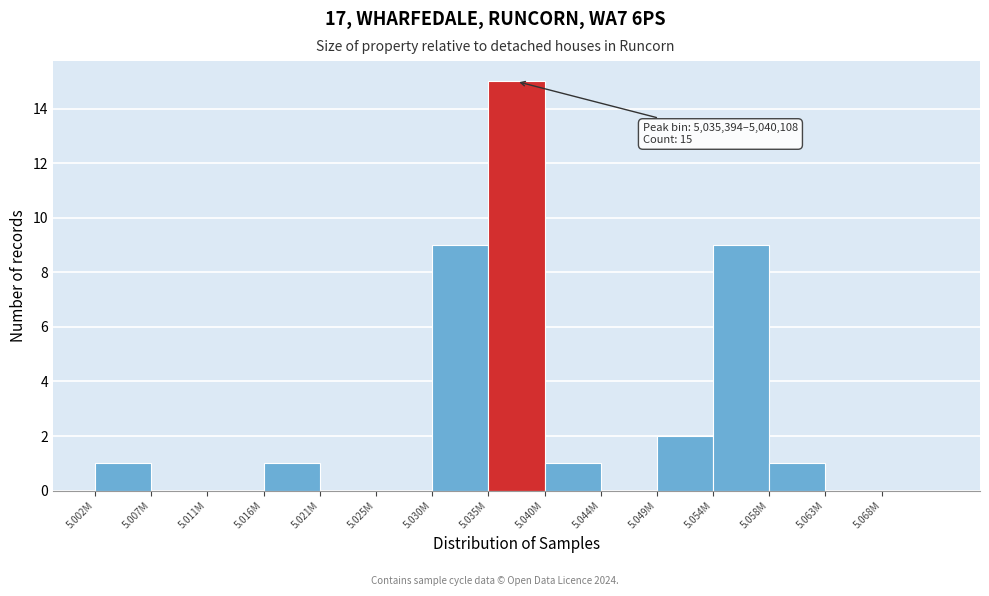

Reading left to right, list all the values displayed in this chart.

5.002M=1	5.007M=0	5.011M=0	5.016M=1	5.021M=0	5.025M=0	5.030M=9	5.035M=15	5.040M=1	5.044M=0	5.049M=2	5.054M=9	5.058M=1	5.063M=0	5.068M=0